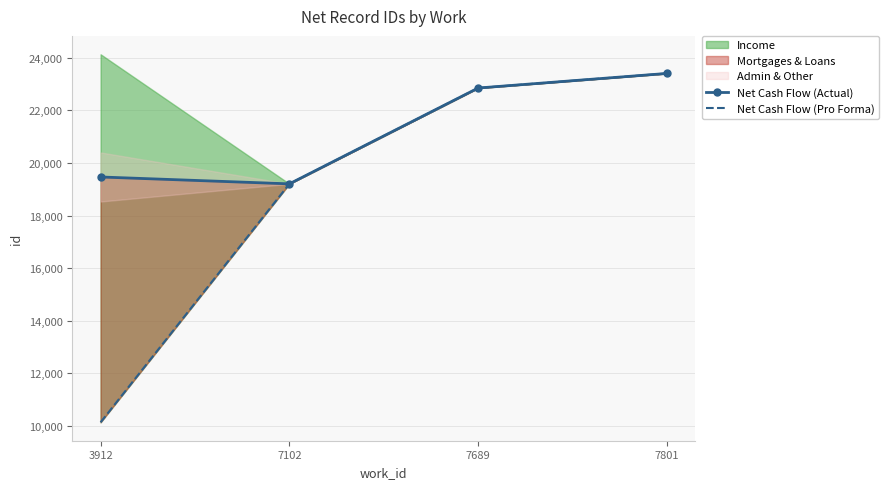

Reading left to right, extract all data points from this chart.

Net Cash Flow (Actual): 19469.7	19208.5	22852.5	23407.0
Net Cash Flow (Pro Forma): 10140.0	19207.0	22852.0	23407.0